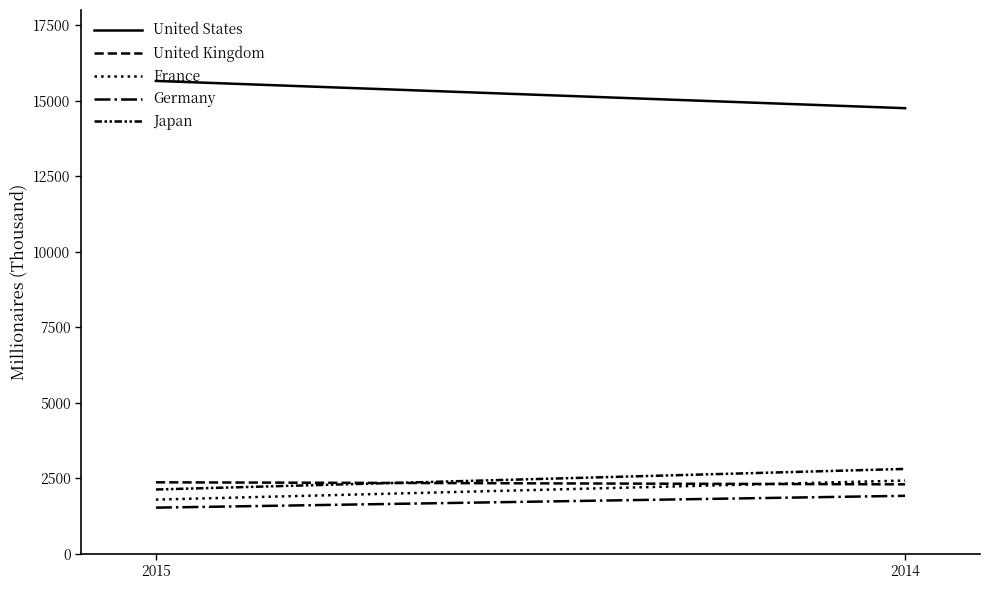

Rank the series by their maximum value, from lowest to highest.

Germany, United Kingdom, France, Japan, United States